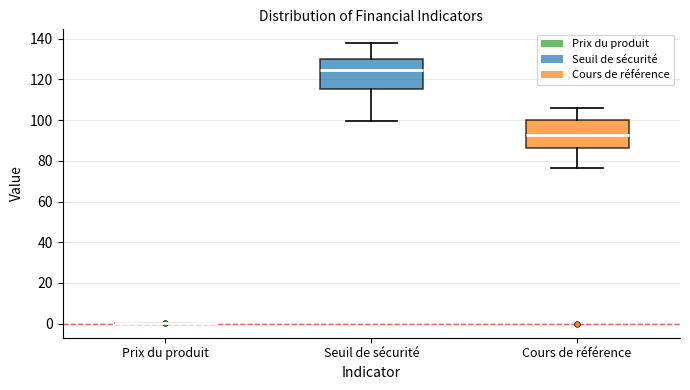

Reading left to right, read every box against the y-axis: the position of its median line, the range the box covers, and the ends of its whiskers. The values are not printed on the chart, so give them approximately, as read against the axis.

Prix du produit: box collapsed to a line at 0, whiskers 0 to 0
Seuil de sécurité: median 124, box 116 to 130, whiskers 100 to 138
Cours de référence: median 92, box 86 to 100, whiskers 76 to 106